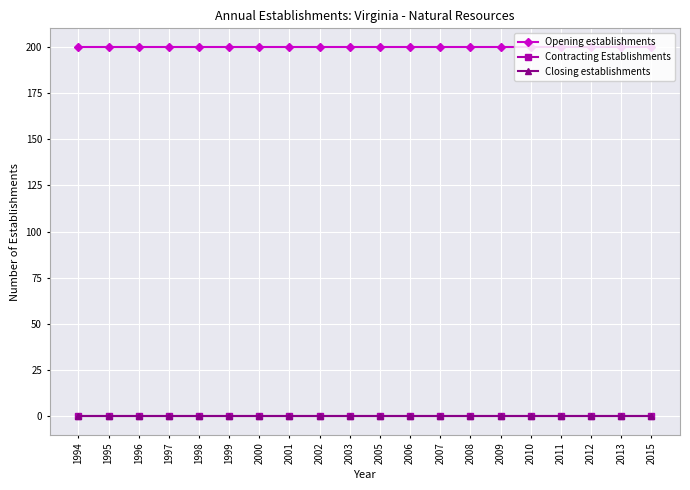

Does the chart display data point markers on the line(s)?

Yes